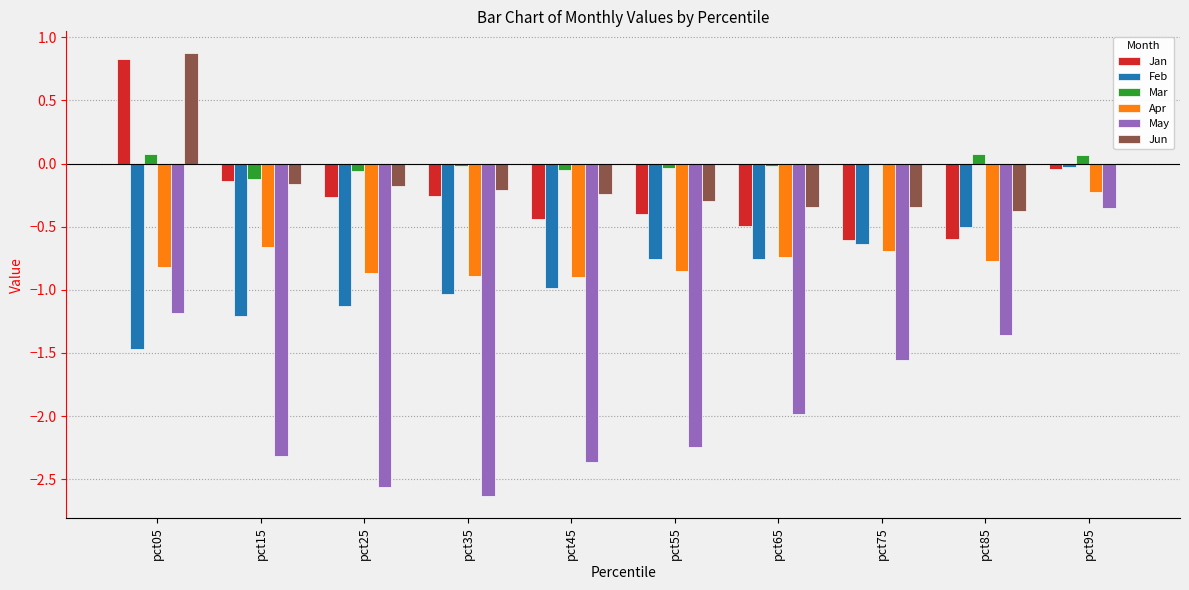

Where does the Jan series first go above 0?

pct05